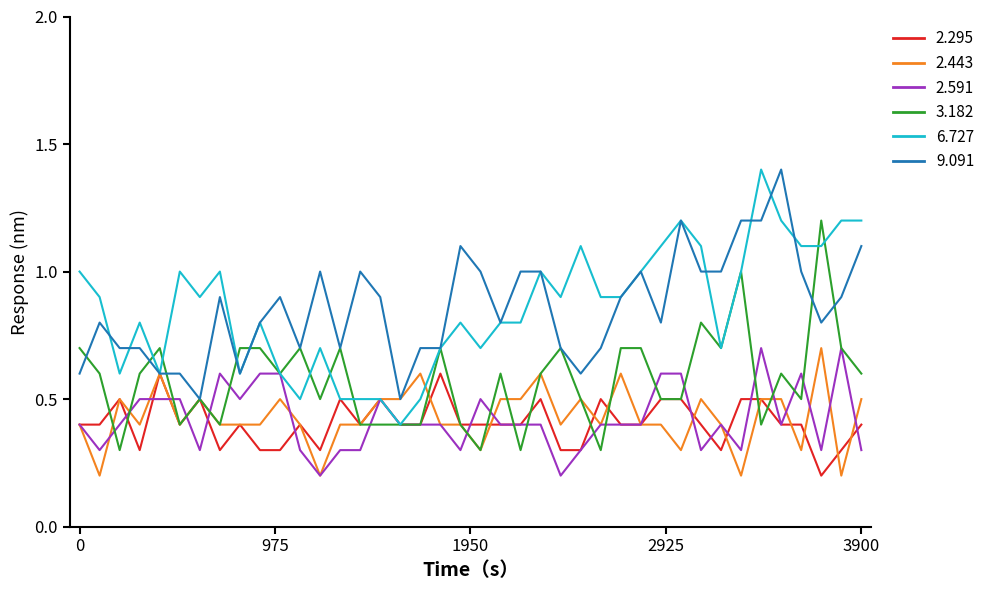

What is the highest value of the 9.091 series?

1.4